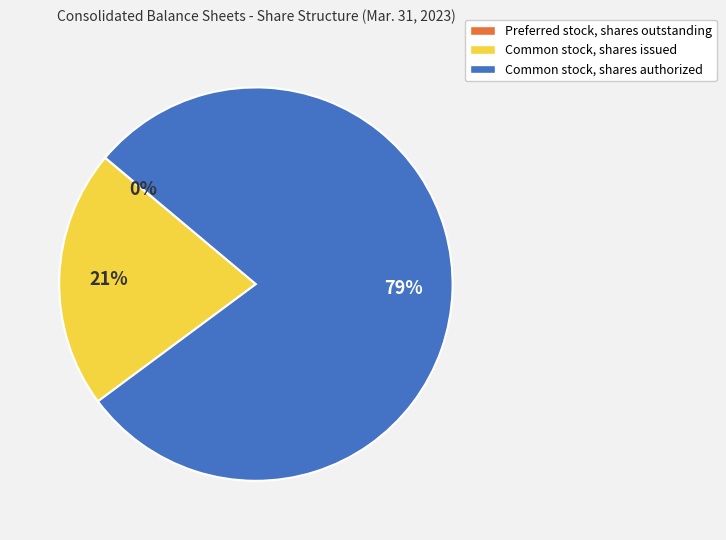

The Common stock, shares authorized slice represents 79% of the pie. True or false?

True